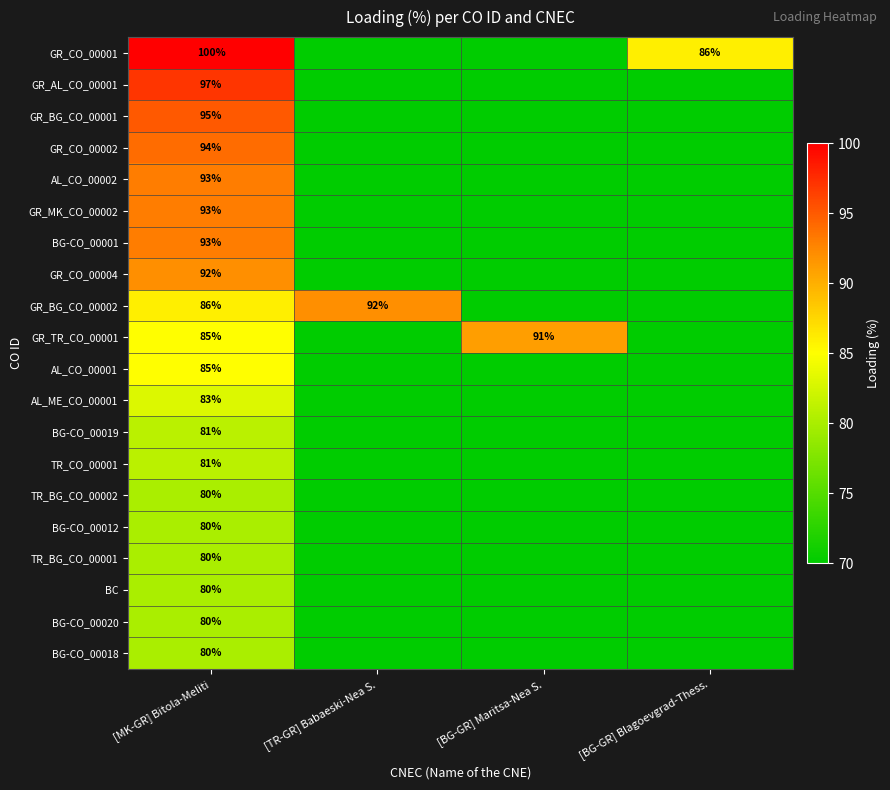

What is the total value across all series at [MK-GR] Bitola-Meliti?

1738